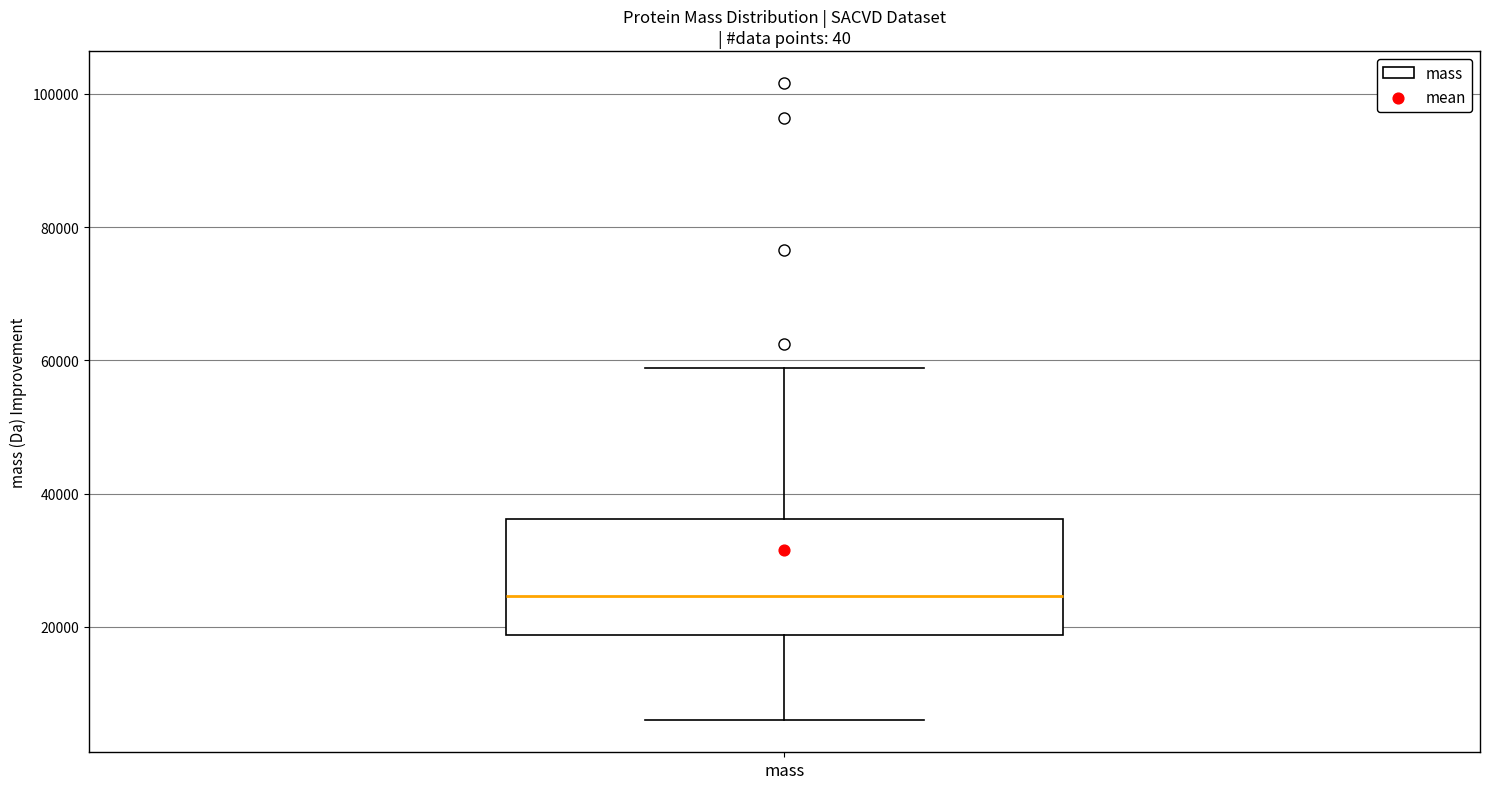

Transcribe this box plot: give where the median line is, the range the box spans, and where the two whiskers end, as read against the y-axis. The values are not printed on the chart, so give them approximately, as read against the axis.

median 24000, box 18000 to 36000, whiskers 6000 to 58000